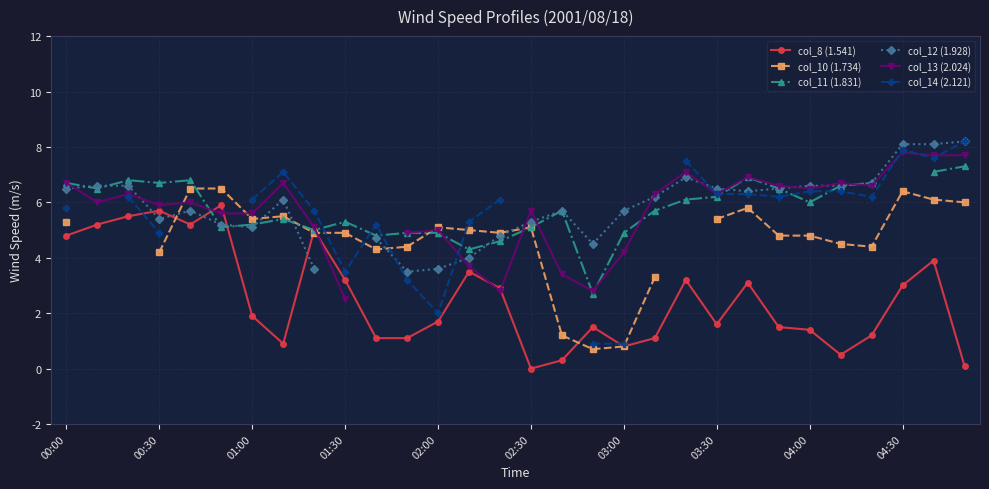

At which label does col_8 (1.541) first exceed 1?

00:00